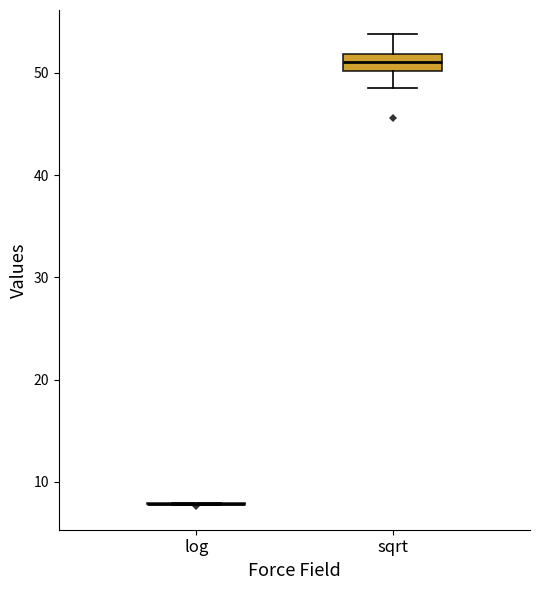

Reading left to right, read every box against the y-axis: the position of its median line, the range the box covers, and the ends of its whiskers. The values are not printed on the chart, so give them approximately, as read against the axis.

log: box collapsed to a line at 8, whiskers 8 to 8
sqrt: median 51, box 50 to 52, whiskers 49 to 54